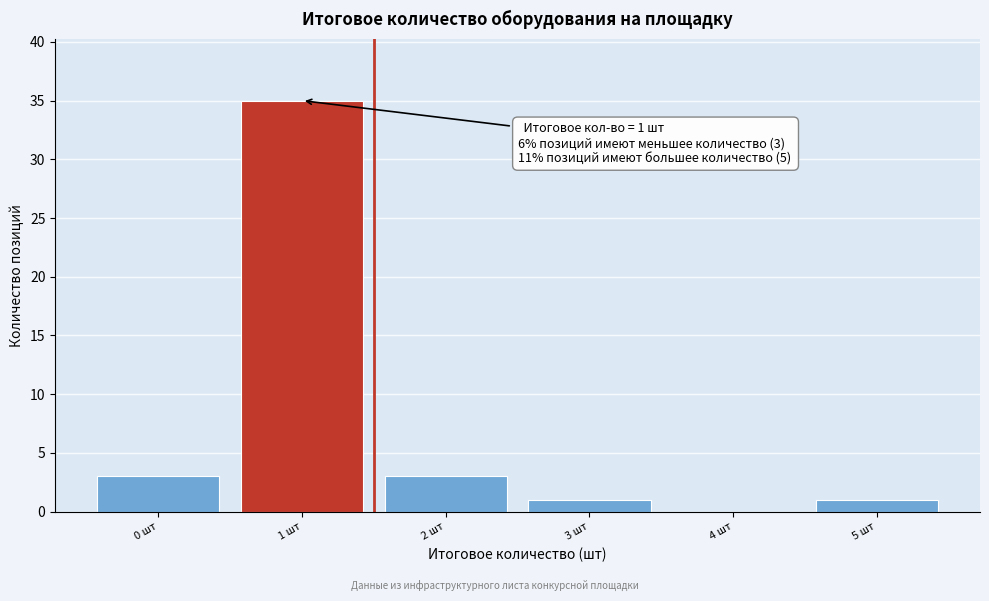

Reading left to right, extract all data points from this chart.

0 шт=3	1 шт=35	2 шт=3	3 шт=1	4 шт=0	5 шт=1